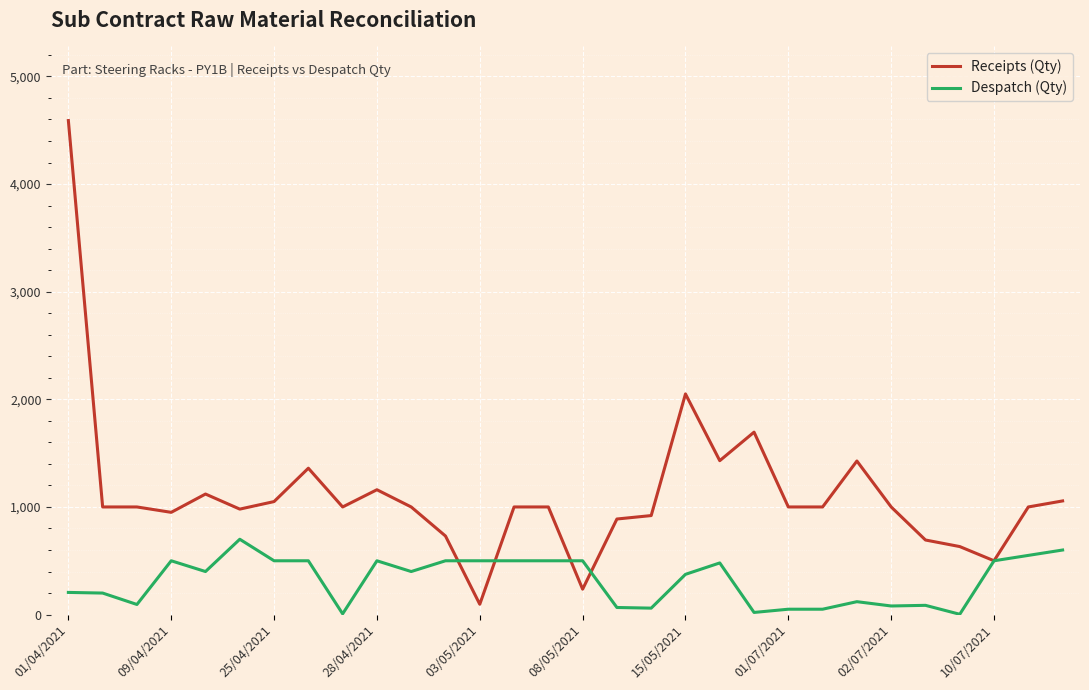

How many lines are shown in the chart?

2